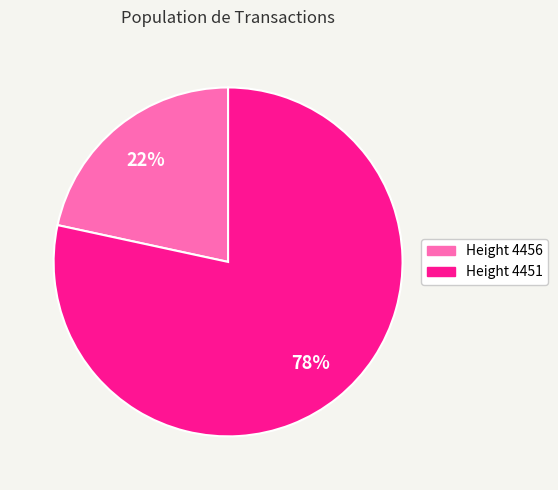

To the nearest percent, what is the average slice percentage?

50%